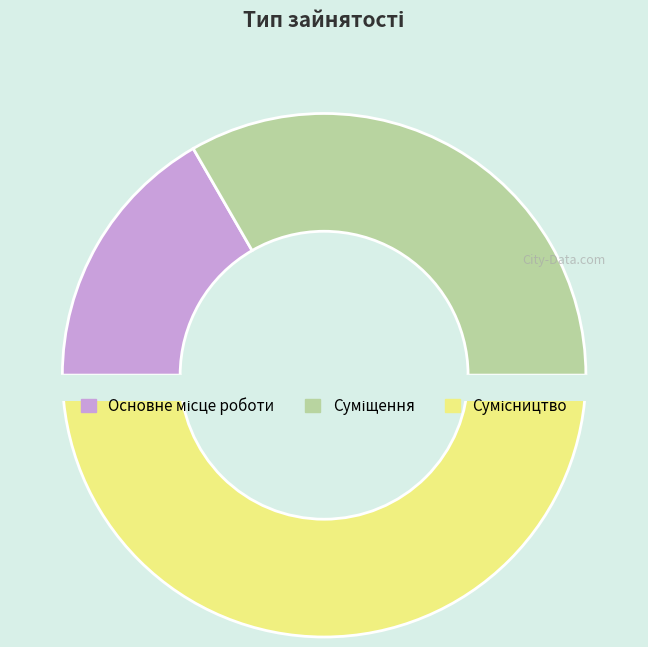

What is the largest slice in the pie chart?

Сумісництво